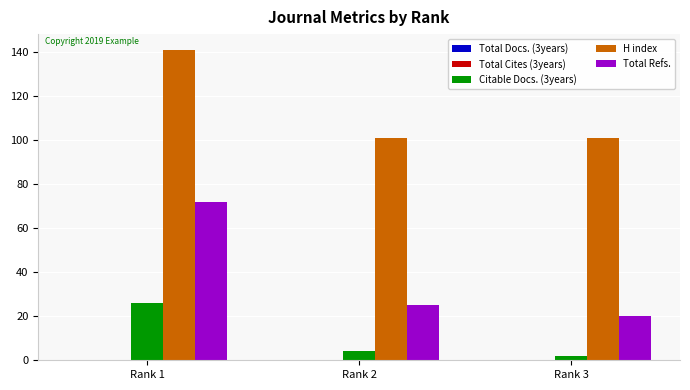

At which category is the sum across all series the highest?

Rank 1